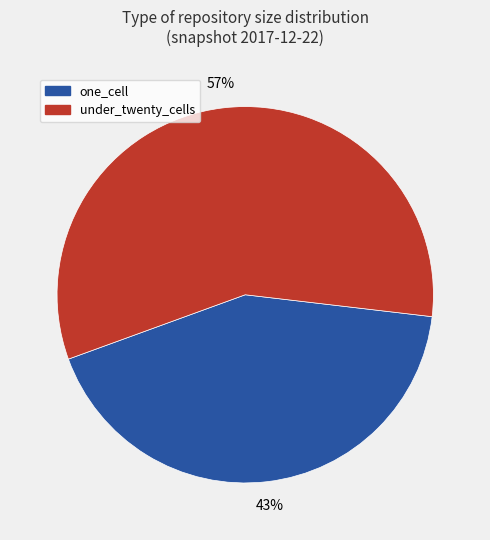

What is the largest slice in the pie chart?

under_twenty_cells